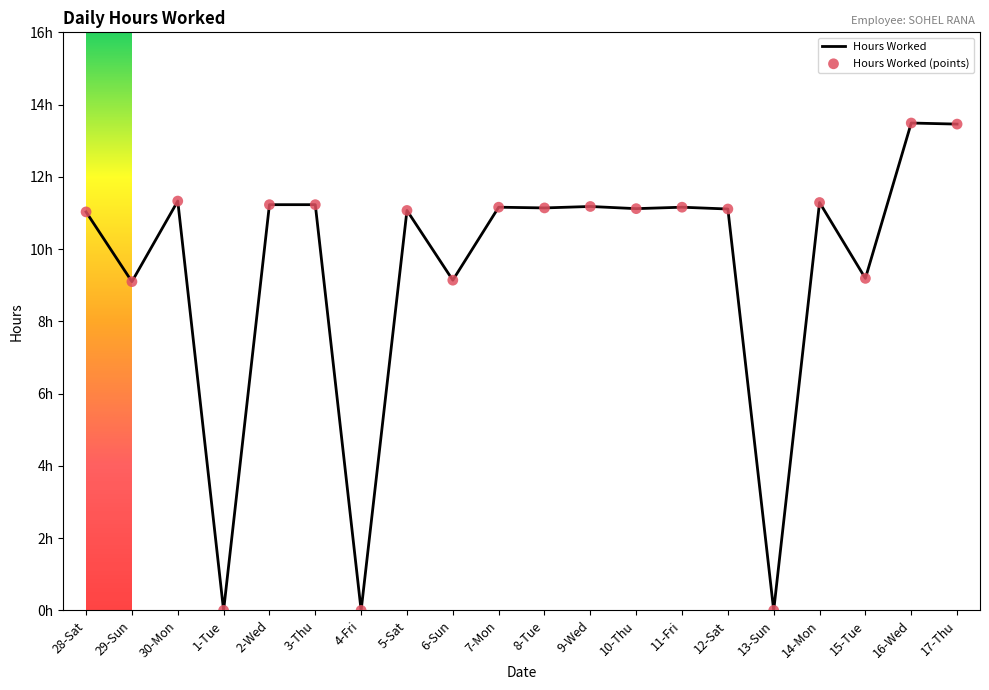

What is the change in value from 1-Tue to 5-Sat?

+11.1